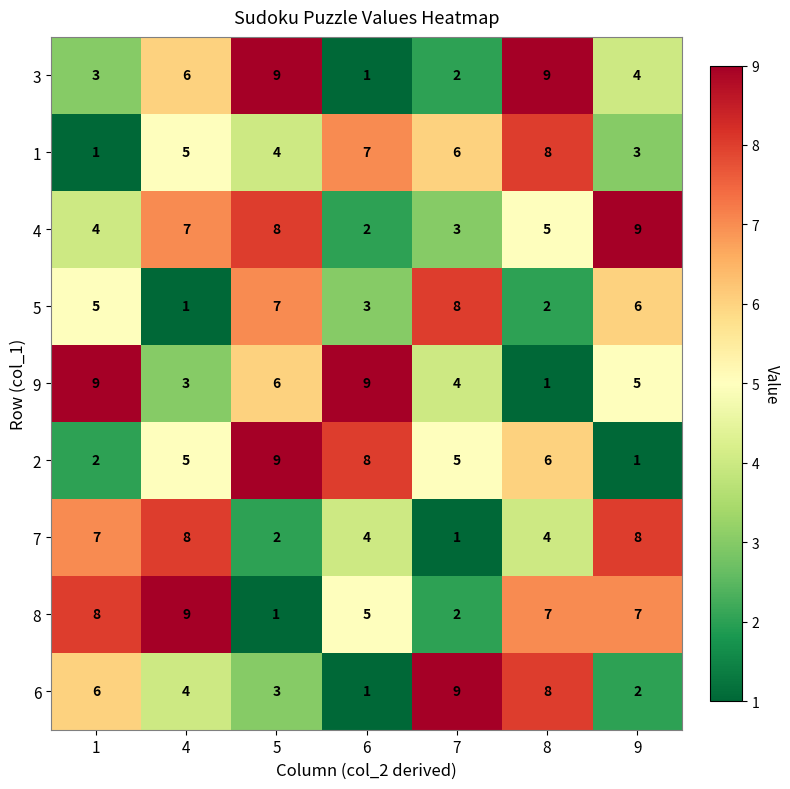

What is the difference between the second highest and second lowest values in the 3 series?

7